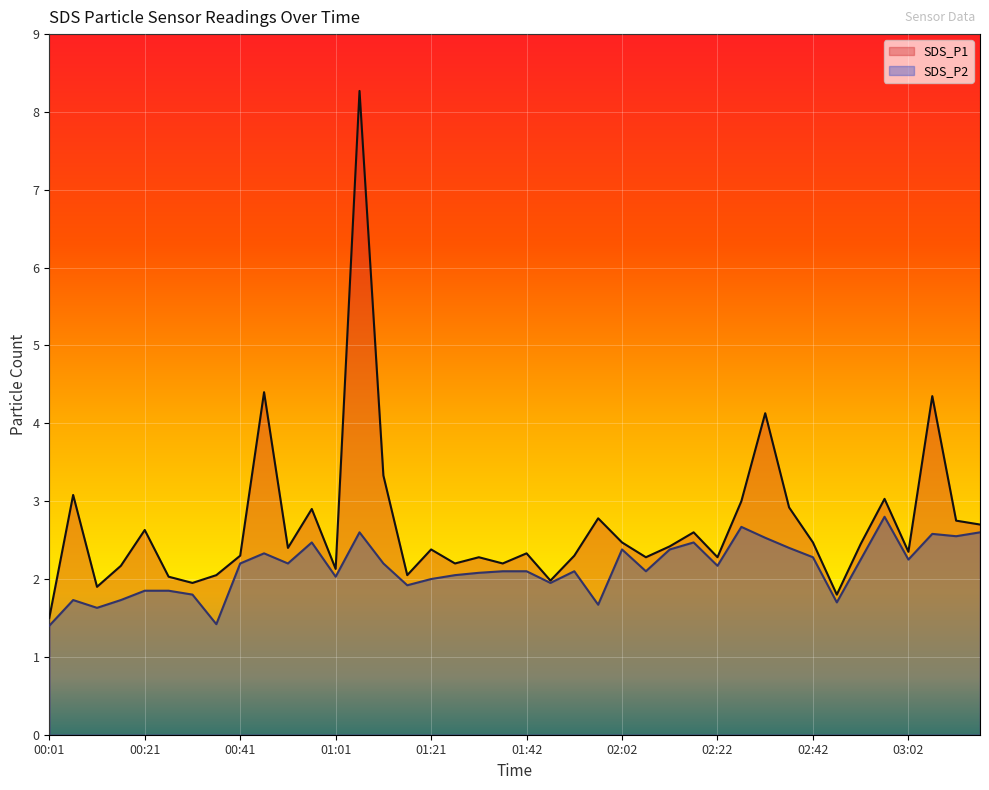

Between 00:01 and 02:52, which series saw the biggest shift?

SDS_P1